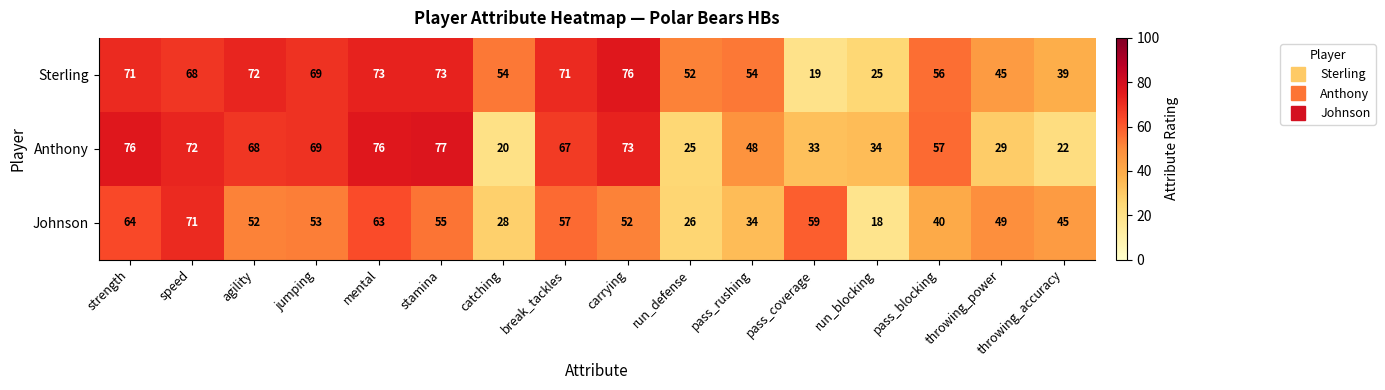

Where is Johnson nearest to the value 44?

throwing_accuracy